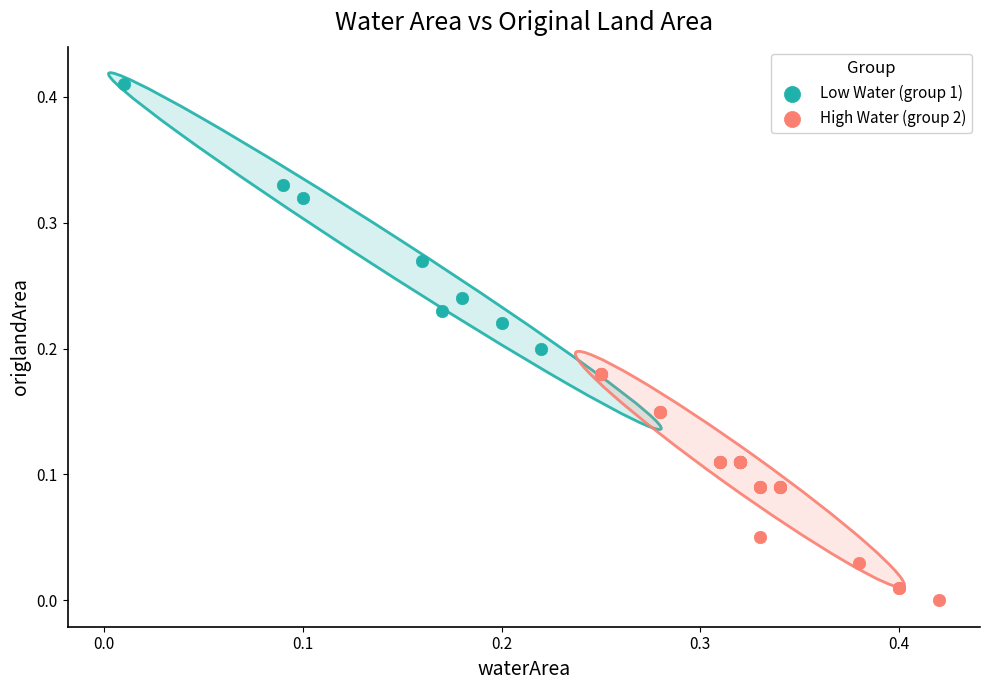

What are all the series names shown in the legend?

Low Water (group 1), High Water (group 2)